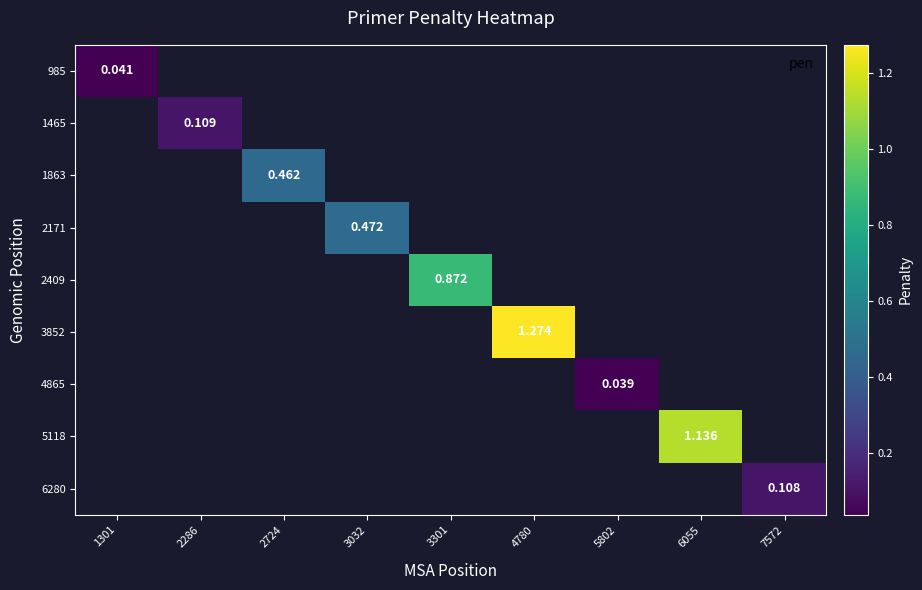

Is it true that 4865 equals 0.0 at 5802?

True